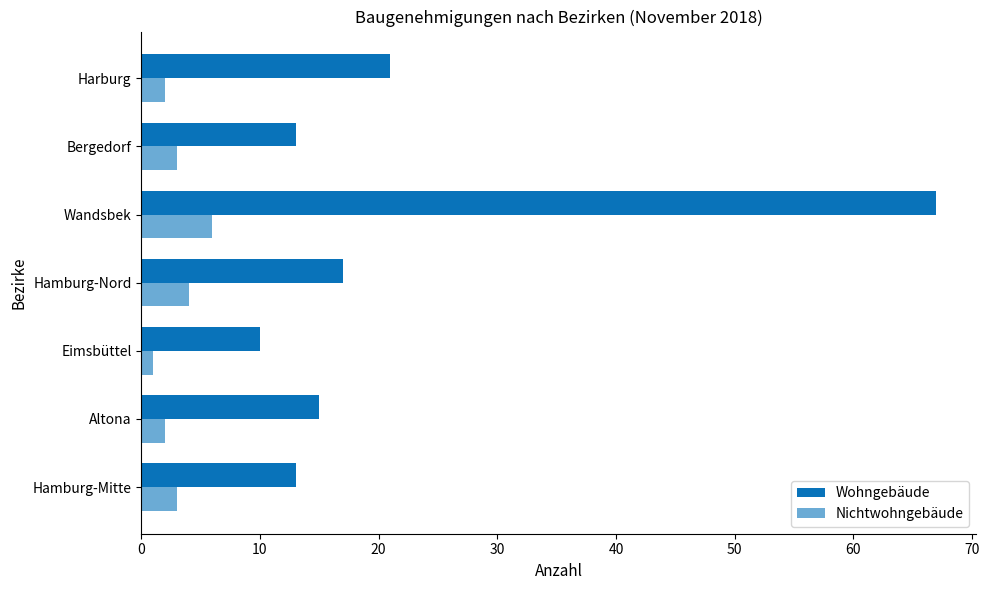

How many data points in Wohngebäude are less than 15?

3